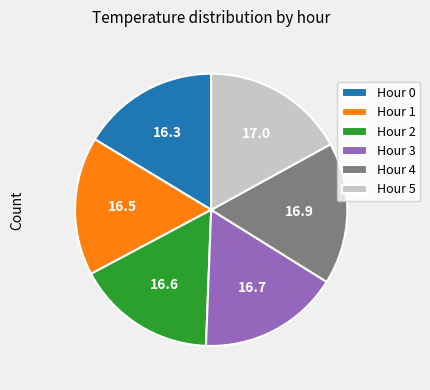

Approximately how many times larger is the value at Hour 4 compared to Hour 0?

1.0